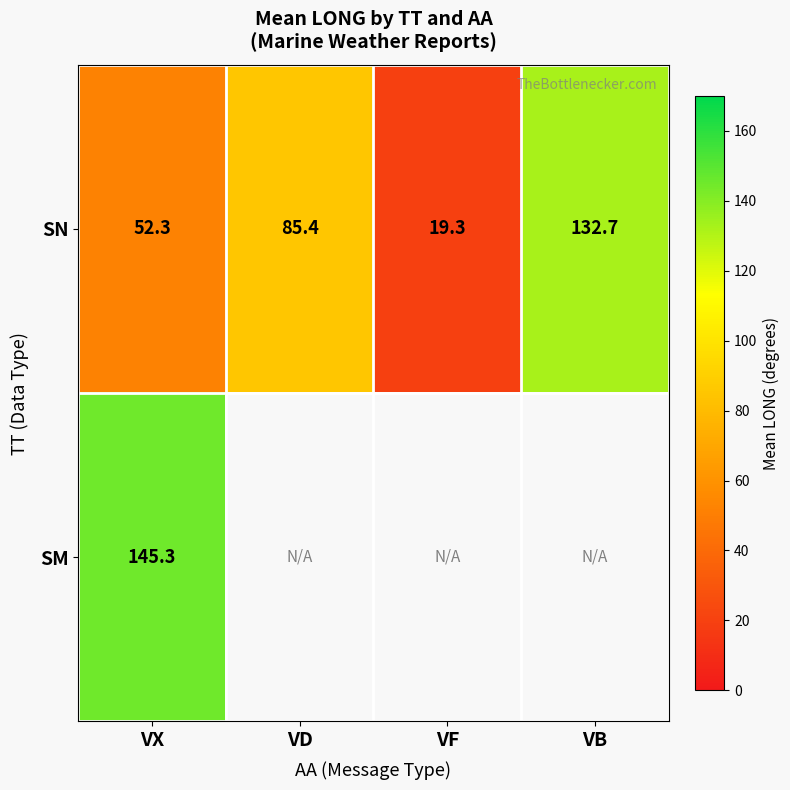

Where does the SN series first go above 85?

VD